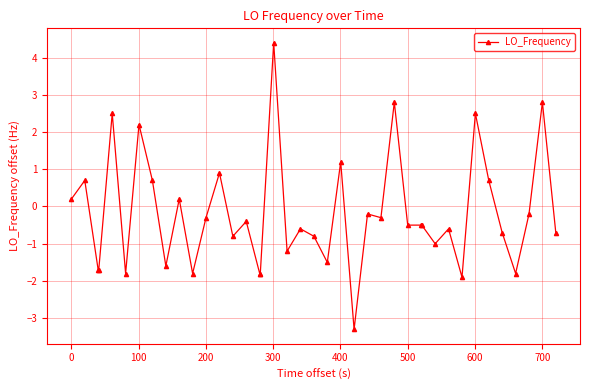

What is the smallest value displayed?

-3.3